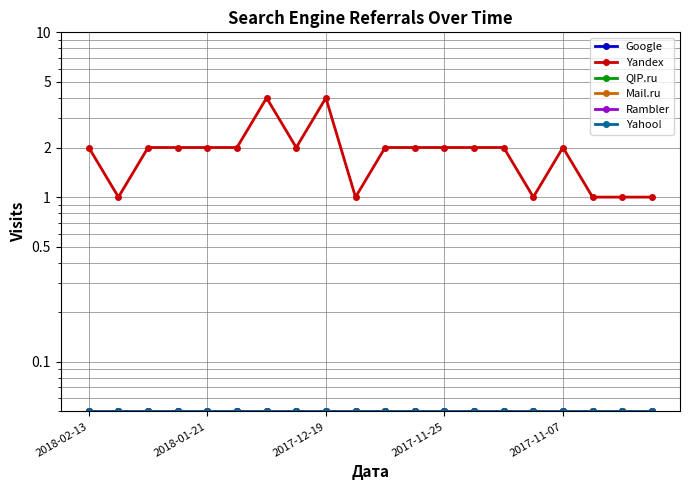

List the series in order of their peak value, lowest first.

Google, QIP.ru, Mail.ru, Rambler, Yahoo!, Yandex